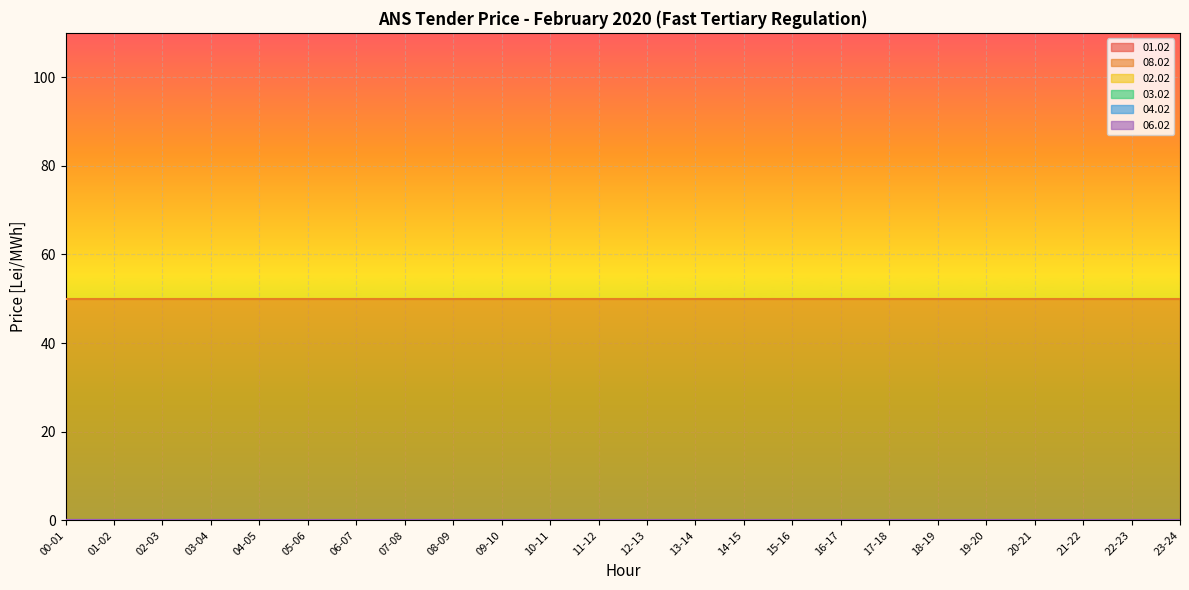

Reading left to right, extract all data points from this chart.

01.02: 00-01=0	01-02=0	02-03=0	03-04=0	04-05=0	05-06=0	06-07=0	07-08=0	08-09=0	09-10=0	10-11=0	11-12=0	12-13=0	13-14=0	14-15=0	15-16=0	16-17=0	17-18=0	18-19=0	19-20=0	20-21=0	21-22=0	22-23=0	23-24=0
08.02: 00-01=50	01-02=50	02-03=50	03-04=50	04-05=50	05-06=50	06-07=50	07-08=50	08-09=50	09-10=50	10-11=50	11-12=50	12-13=50	13-14=50	14-15=50	15-16=50	16-17=50	17-18=50	18-19=50	19-20=50	20-21=50	21-22=50	22-23=50	23-24=50
02.02: 00-01=0	01-02=0	02-03=0	03-04=0	04-05=0	05-06=0	06-07=0	07-08=0	08-09=0	09-10=0	10-11=0	11-12=0	12-13=0	13-14=0	14-15=0	15-16=0	16-17=0	17-18=0	18-19=0	19-20=0	20-21=0	21-22=0	22-23=0	23-24=0
03.02: 00-01=0	01-02=0	02-03=0	03-04=0	04-05=0	05-06=0	06-07=0	07-08=0	08-09=0	09-10=0	10-11=0	11-12=0	12-13=0	13-14=0	14-15=0	15-16=0	16-17=0	17-18=0	18-19=0	19-20=0	20-21=0	21-22=0	22-23=0	23-24=0
04.02: 00-01=0	01-02=0	02-03=0	03-04=0	04-05=0	05-06=0	06-07=0	07-08=0	08-09=0	09-10=0	10-11=0	11-12=0	12-13=0	13-14=0	14-15=0	15-16=0	16-17=0	17-18=0	18-19=0	19-20=0	20-21=0	21-22=0	22-23=0	23-24=0
06.02: 00-01=0	01-02=0	02-03=0	03-04=0	04-05=0	05-06=0	06-07=0	07-08=0	08-09=0	09-10=0	10-11=0	11-12=0	12-13=0	13-14=0	14-15=0	15-16=0	16-17=0	17-18=0	18-19=0	19-20=0	20-21=0	21-22=0	22-23=0	23-24=0